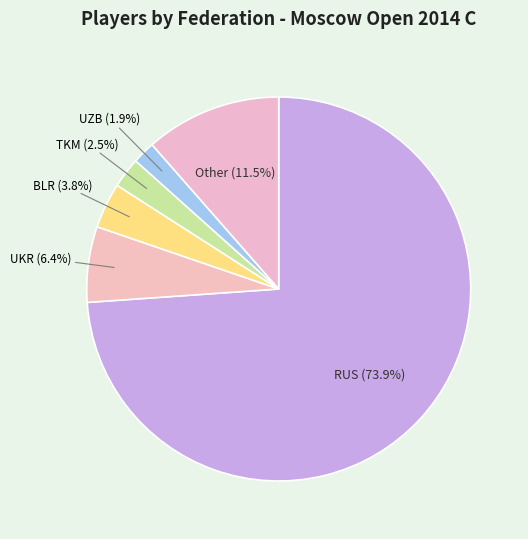

Between UZB and Other, which is larger?

Other